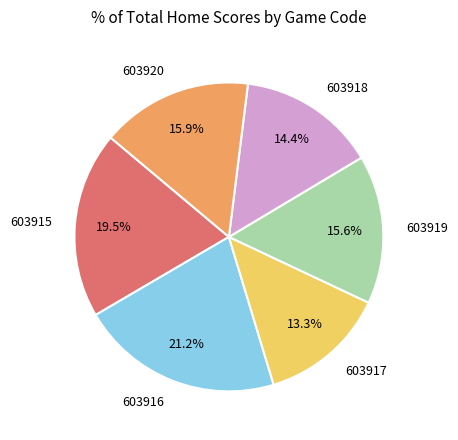

How much of the chart is everything except 603918?

85.6%